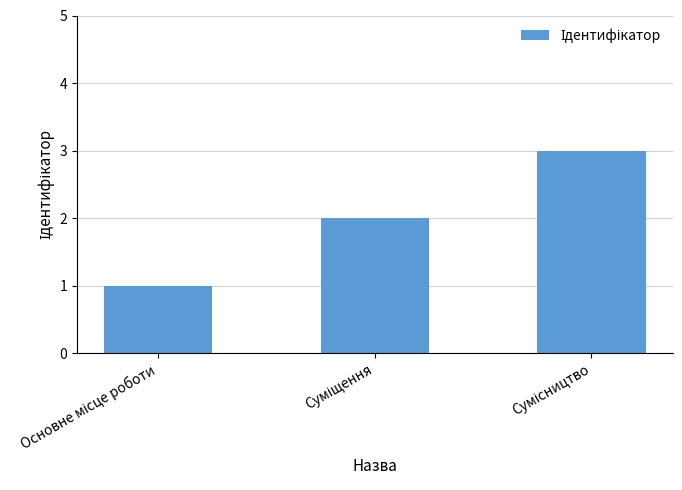

How many bars are there in total?

3